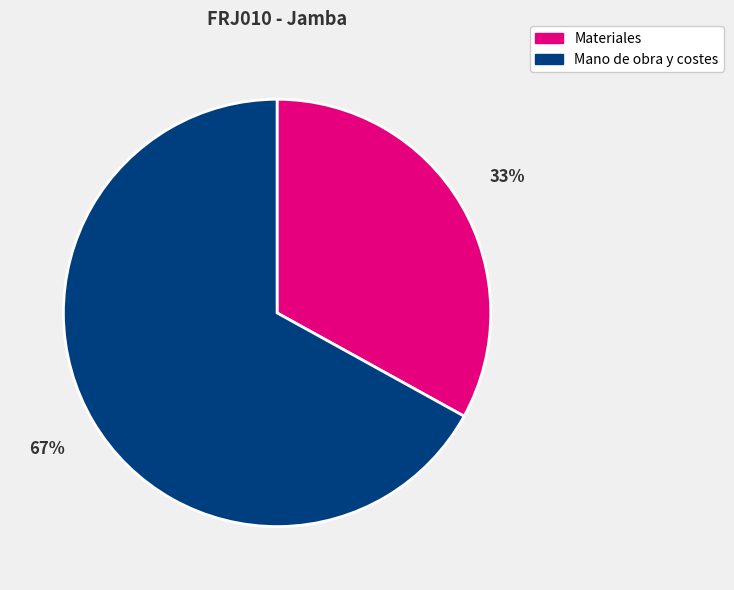

To the nearest percent, what is the average slice percentage?

50%